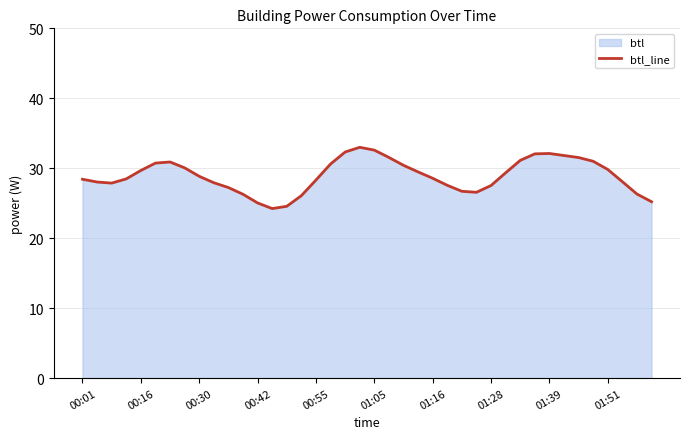

The chart shows a value of 29.7 at 00:16. True or false?

True